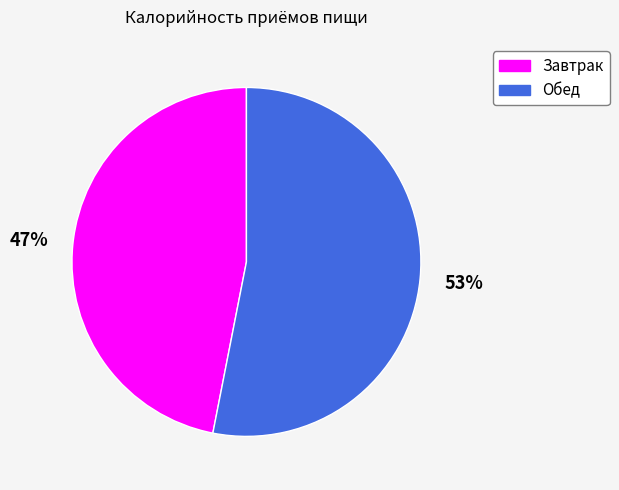

To the nearest percent, what portion does Завтрак represent?

47%